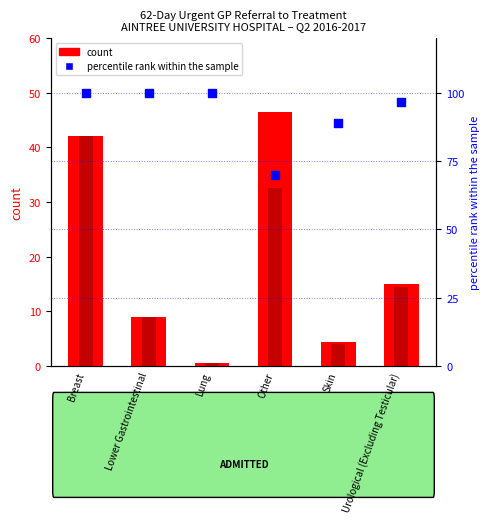

At how many categories does at least one series exceed 26?

6